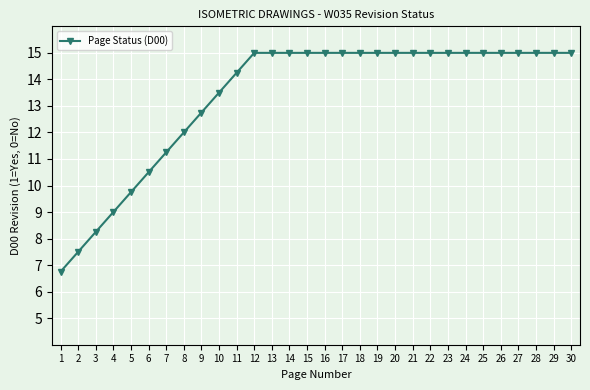

Which has a higher value, 7 or 28?

28